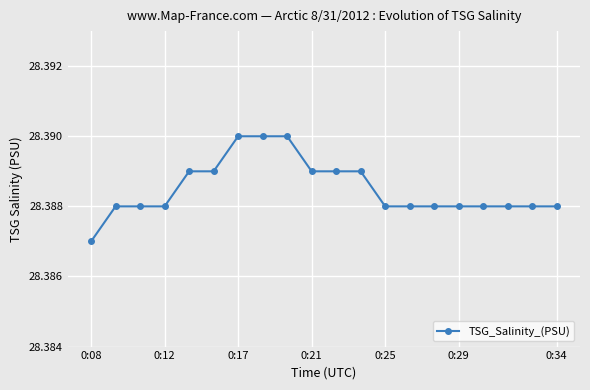

What is the sum of all values?

567.8